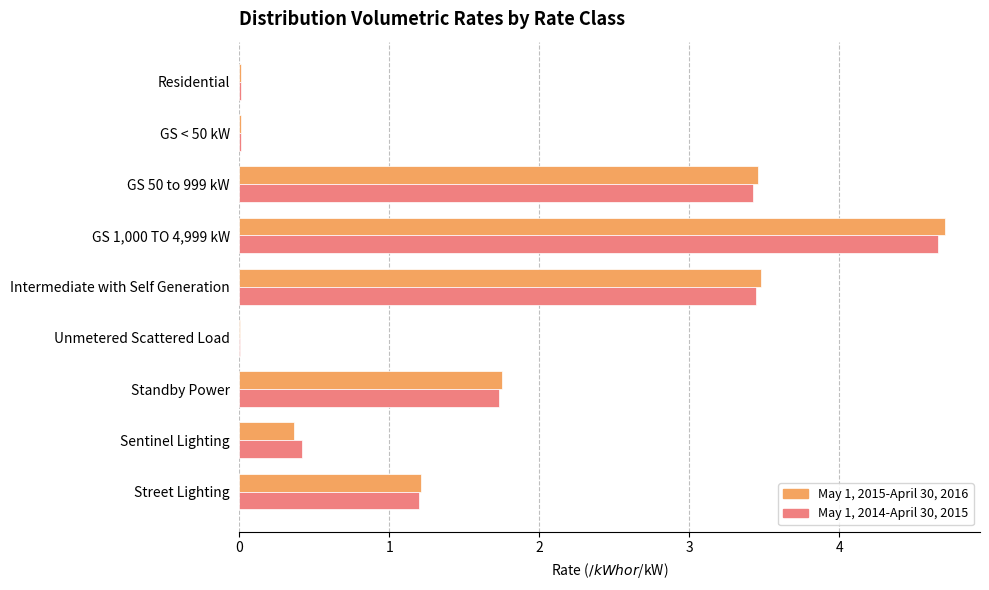

Where is May 1, 2015-April 30, 2016 nearest to the value 2?

Standby Power